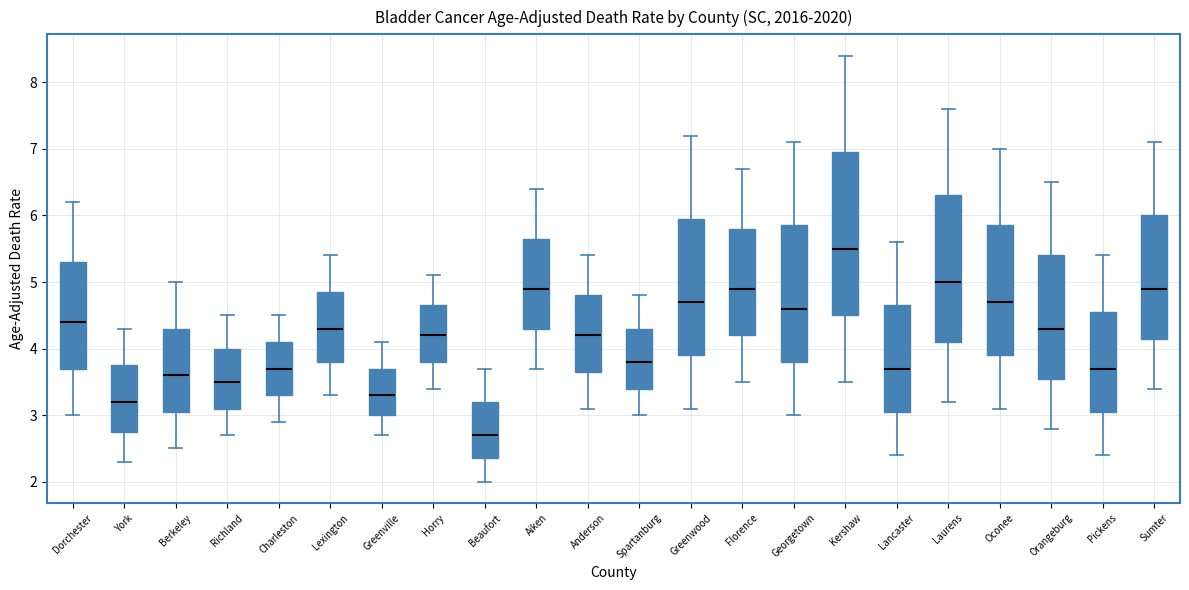

Which box's median line is the lowest?

Beaufort